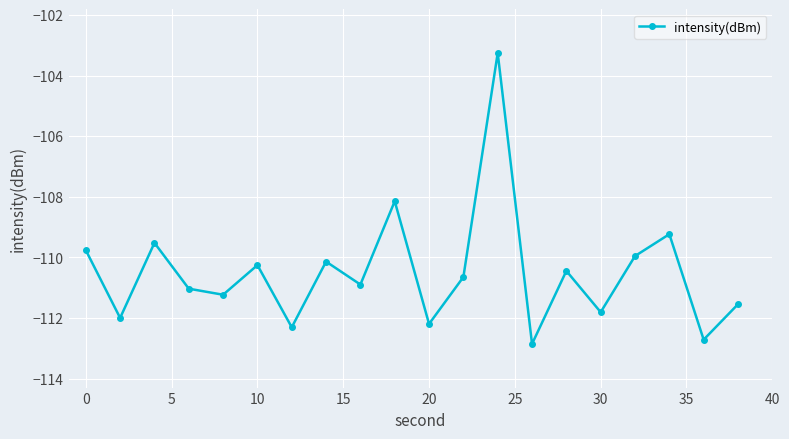

What is the maximum value shown in the chart?

-103.3